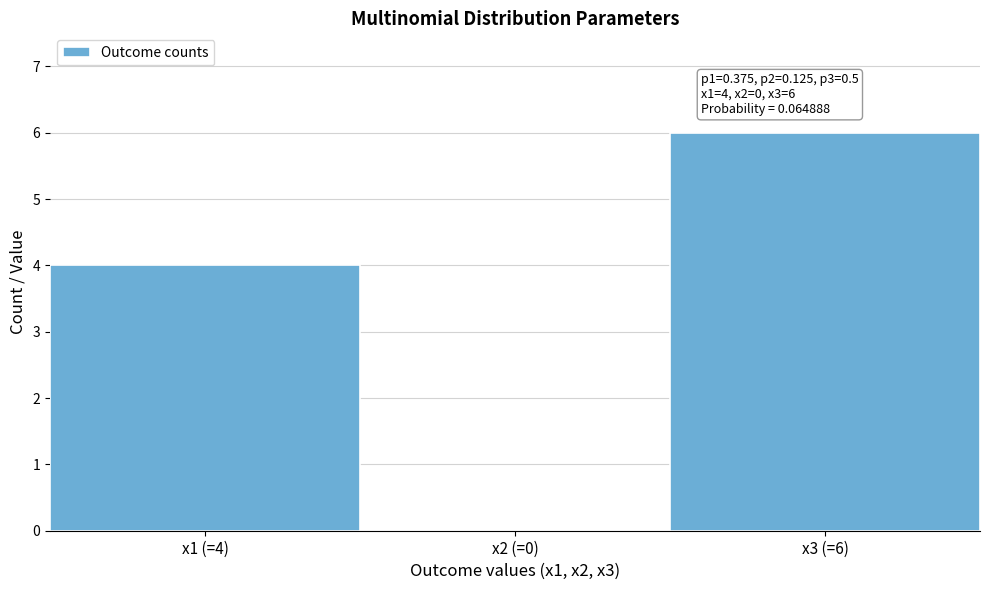

Reading left to right, list all the values displayed in this chart.

x1 (=4)=4	x2 (=0)=0	x3 (=6)=6